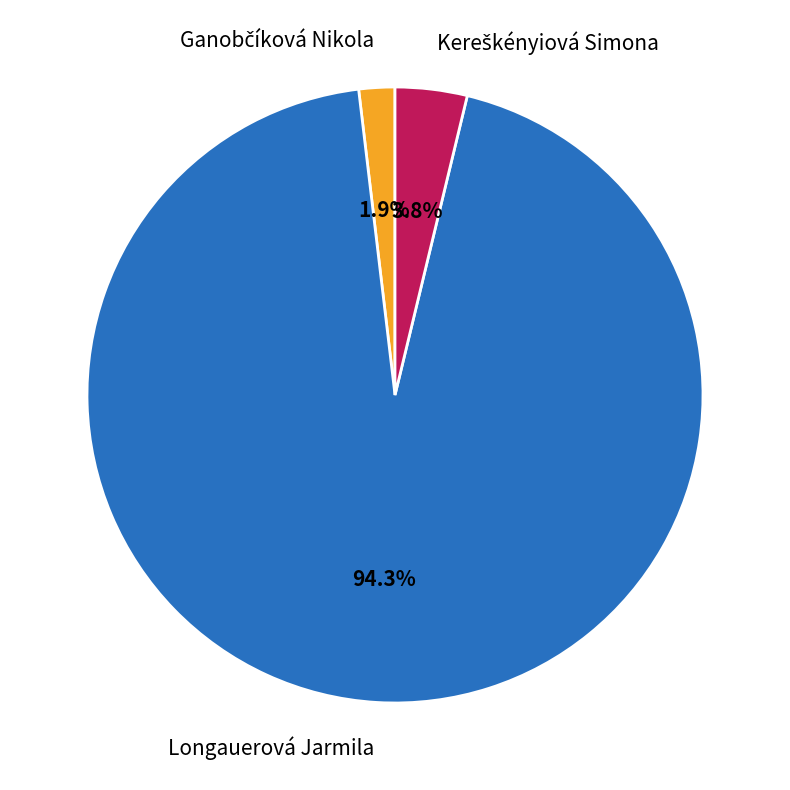

Which category accounts for the majority?

Longauerová Jarmila